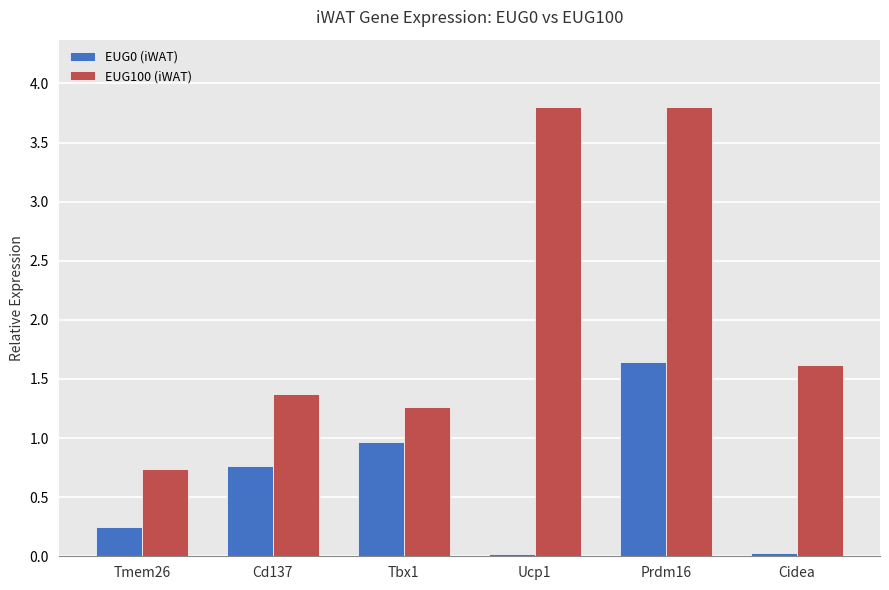

What is the difference between the EUG100 (iWAT) values at Ucp1 and Cd137?

2.4